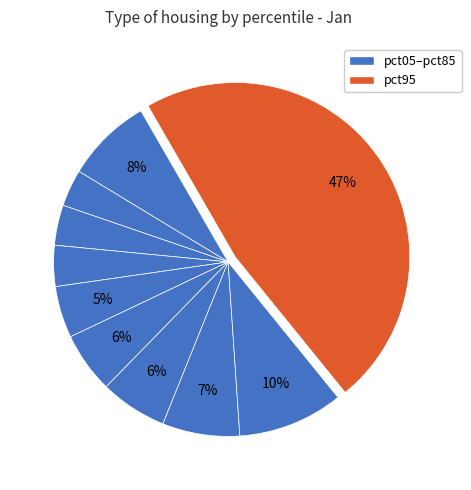

Which category has the biggest portion of the pie?

pct95